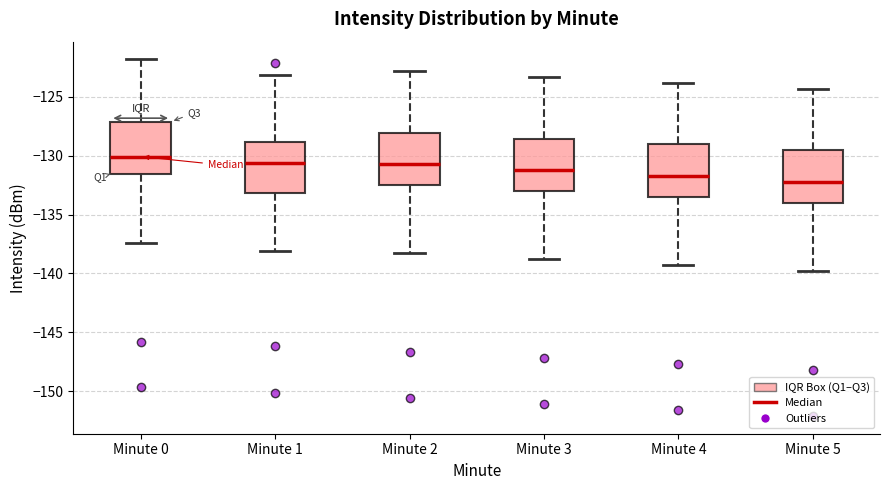

Reading left to right, read every box against the y-axis: the position of its median line, the range the box covers, and the ends of its whiskers. The values are not printed on the chart, so give them approximately, as read against the axis.

Minute 0: median -130.0, box -131.5 to -127.0, whiskers -137.5 to -122.0
Minute 1: median -130.5, box -133.0 to -129.0, whiskers -138.0 to -123.0
Minute 2: median -130.5, box -132.5 to -128.0, whiskers -138.5 to -123.0
Minute 3: median -131.0, box -133.0 to -128.5, whiskers -139.0 to -123.5
Minute 4: median -131.5, box -133.5 to -129.0, whiskers -139.5 to -124.0
Minute 5: median -132.0, box -134.0 to -129.5, whiskers -140.0 to -124.5